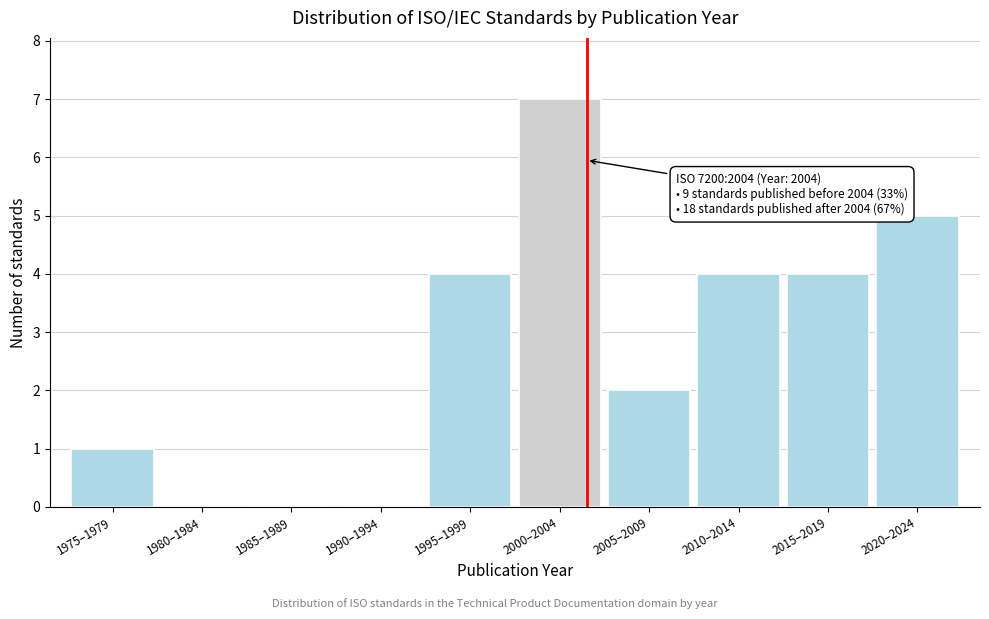

Reading left to right, what are all the values shown in this chart?

1975–1979=1	1980–1984=0	1985–1989=0	1990–1994=0	1995–1999=4	2000–2004=7	2005–2009=2	2010–2014=4	2015–2019=4	2020–2024=5